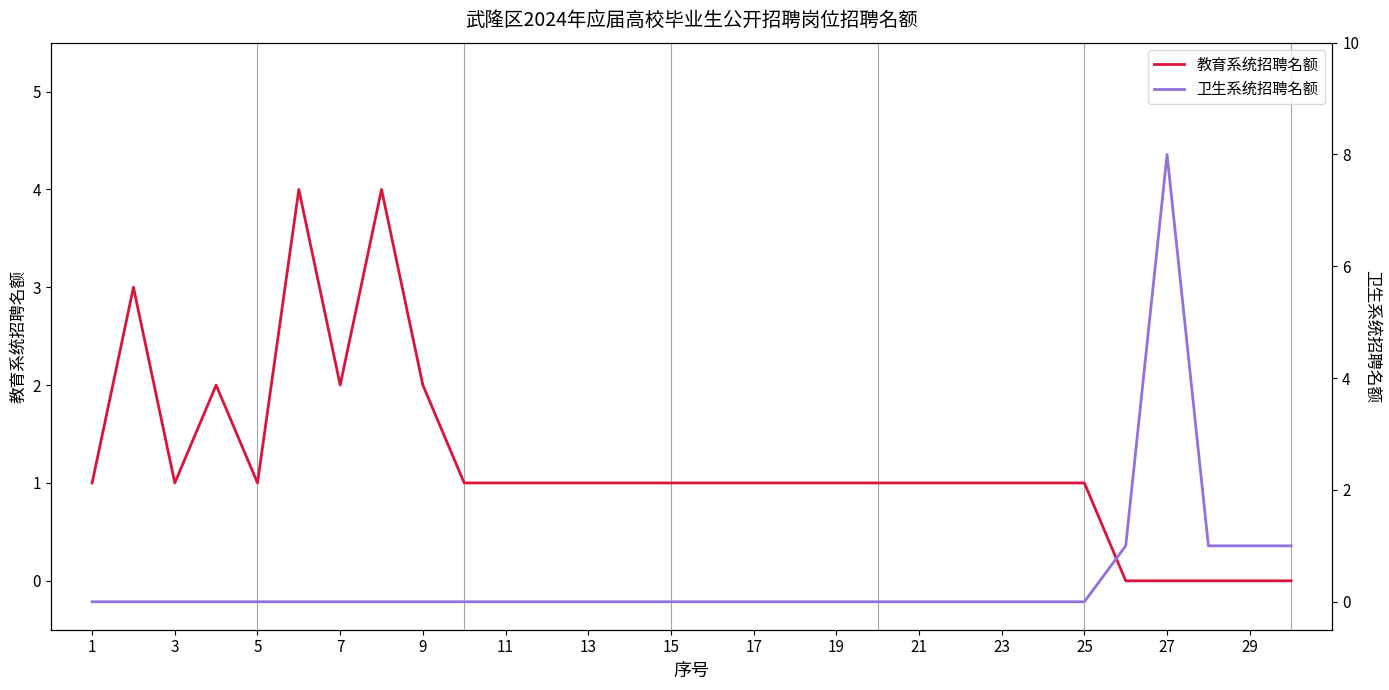

At which category does 教育系统招聘名额 reach its first local valley?

3